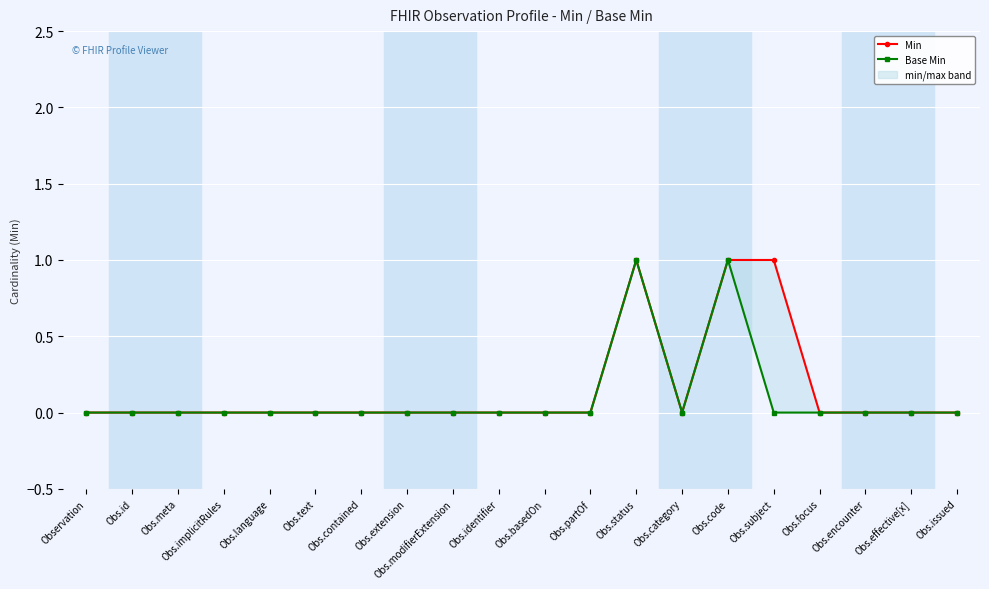

List the series in order of their overall mean, highest first.

Min, Base Min